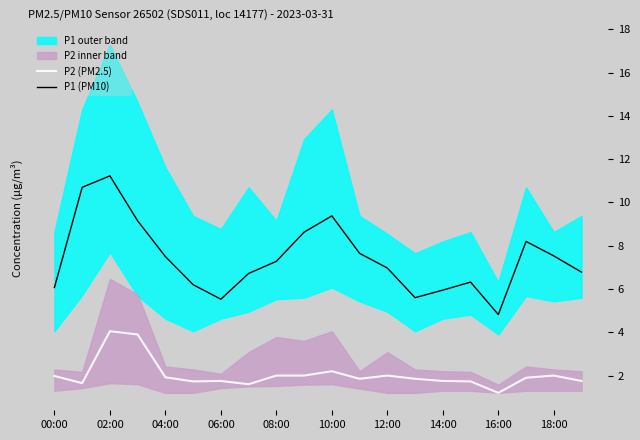

What value does the P1 (PM10) series have at 06:00?

5.5